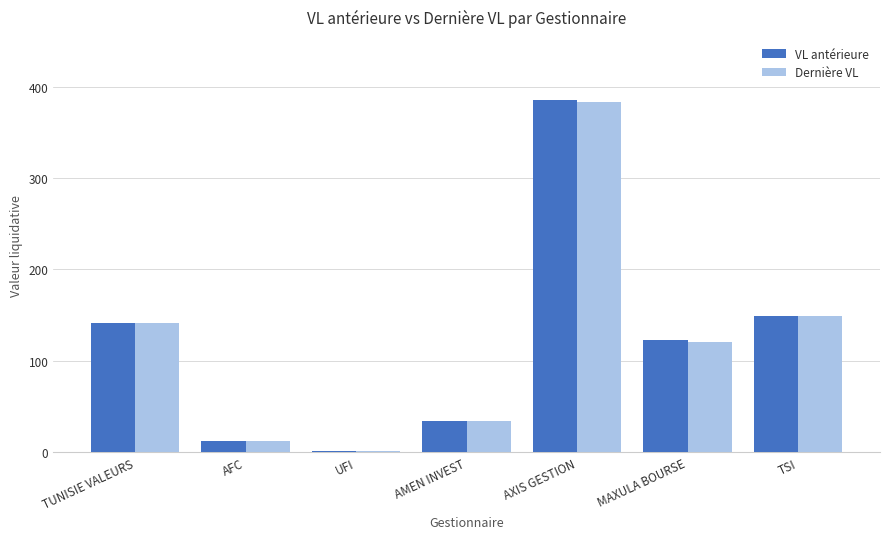

Is it true that VL antérieure equals 141.3 at TUNISIE VALEURS?

True